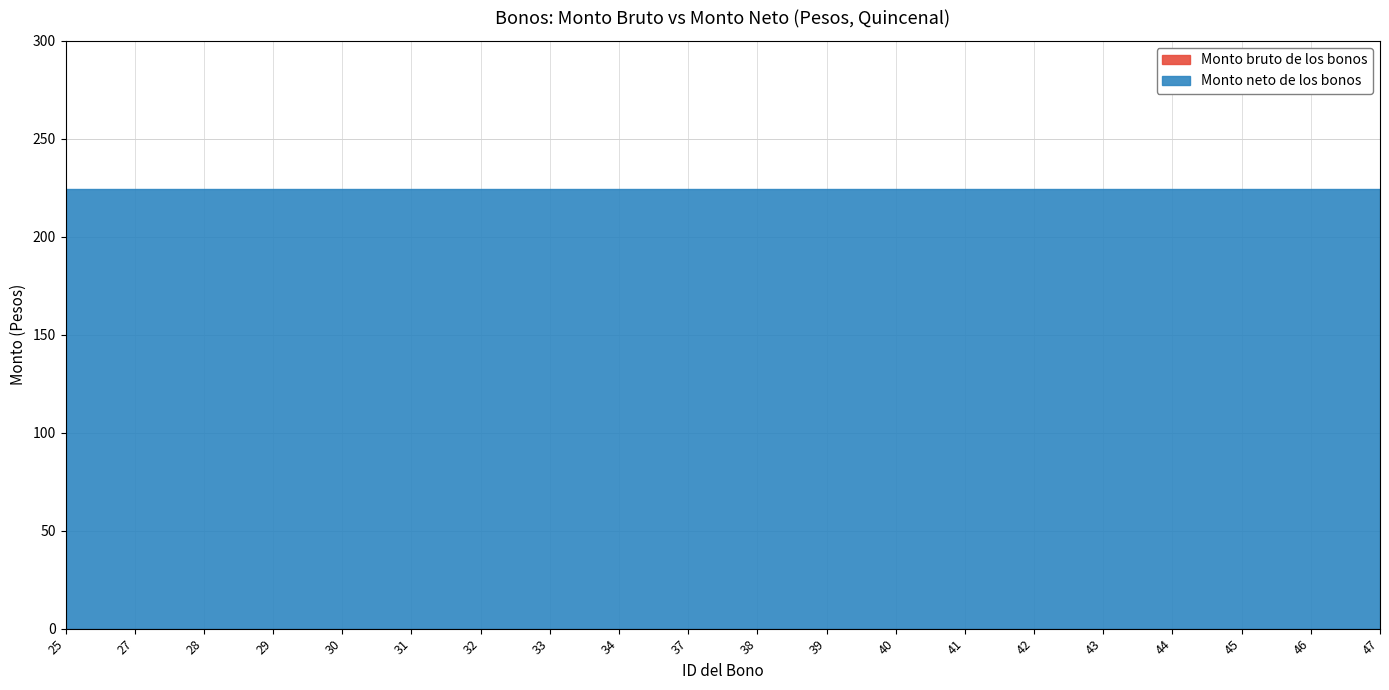

True or false: Monto bruto de los bonos has more than 1 interior local peaks.

False